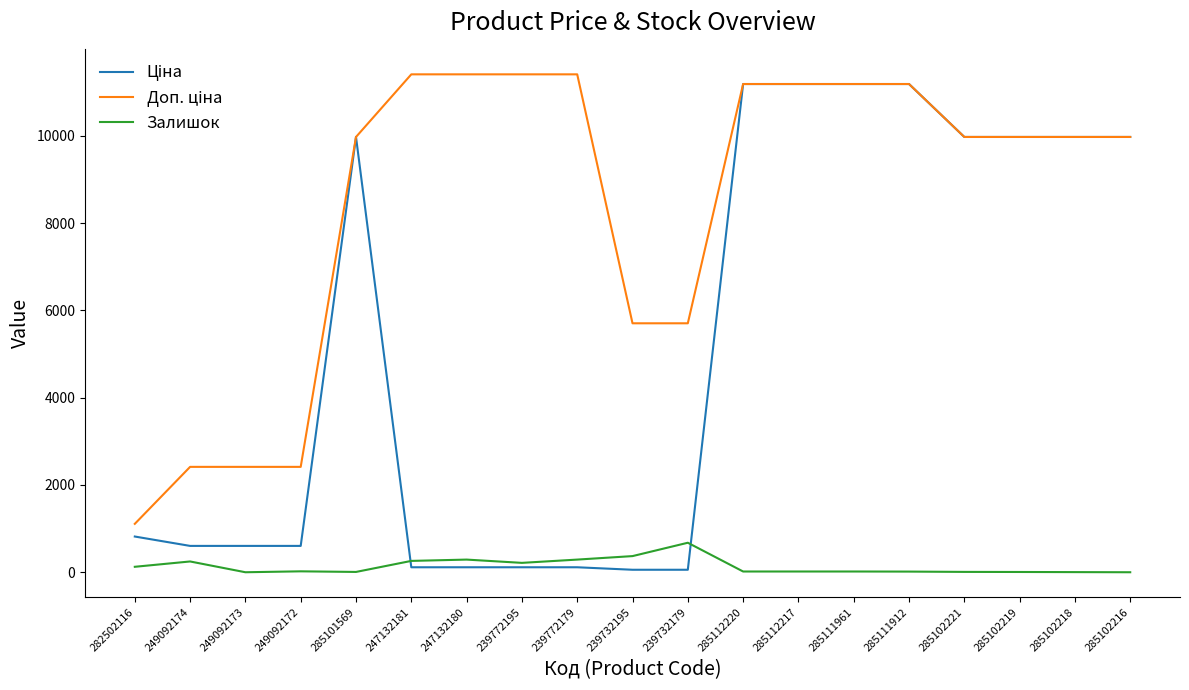

At which label does Залишок reach its peak?

239732179